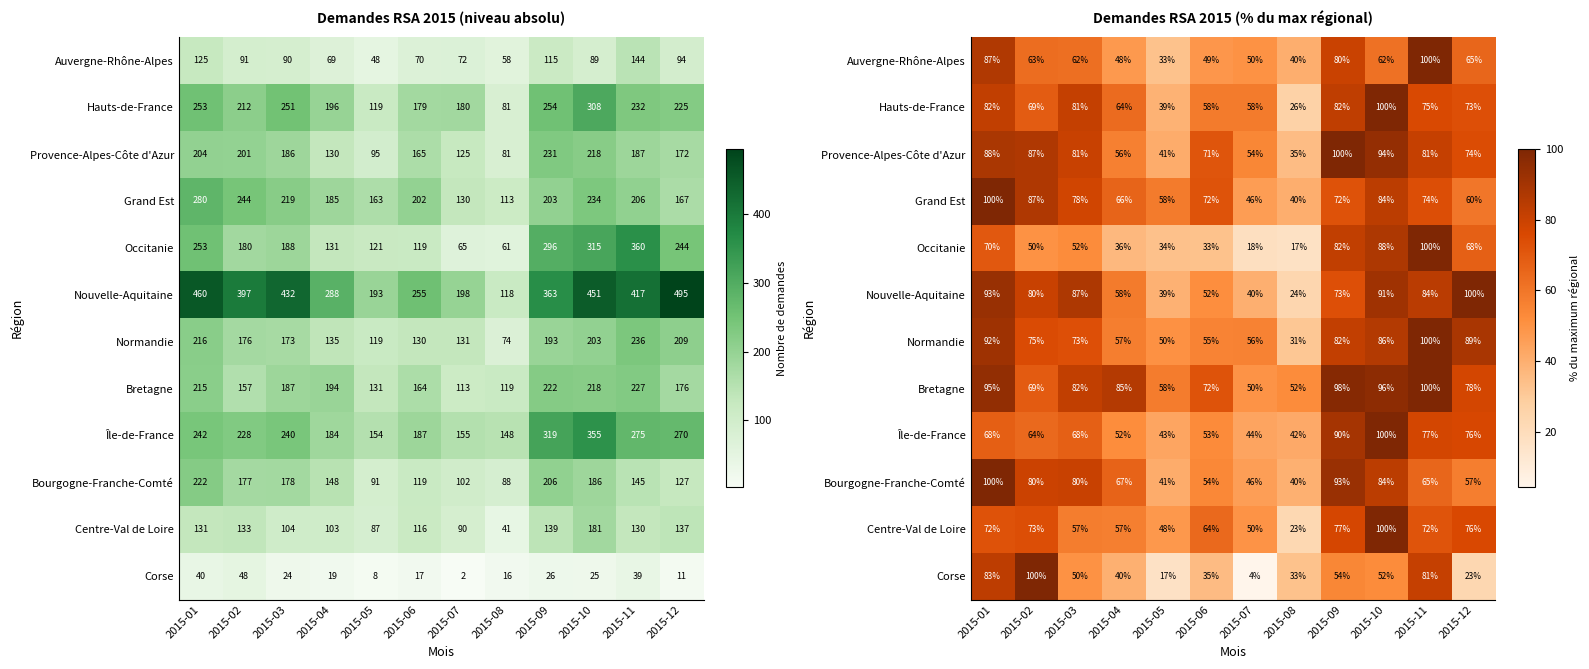

Where does the Bretagne series first go above 82?

2015-01